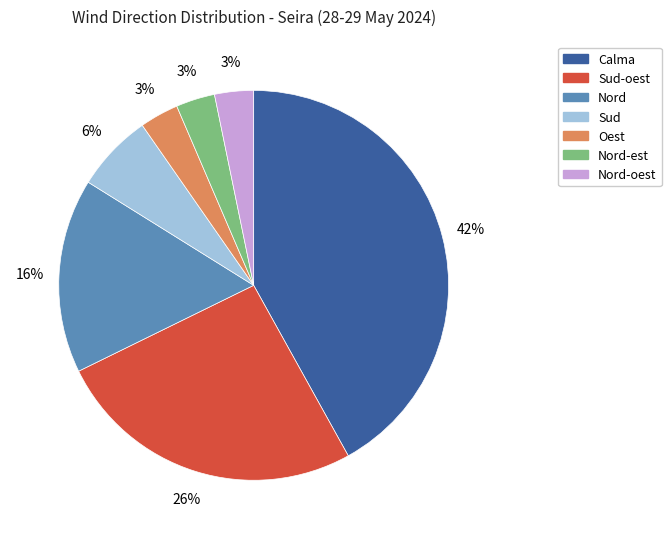

To the nearest percent, what is the difference between the largest and smallest slice percentages?

39%